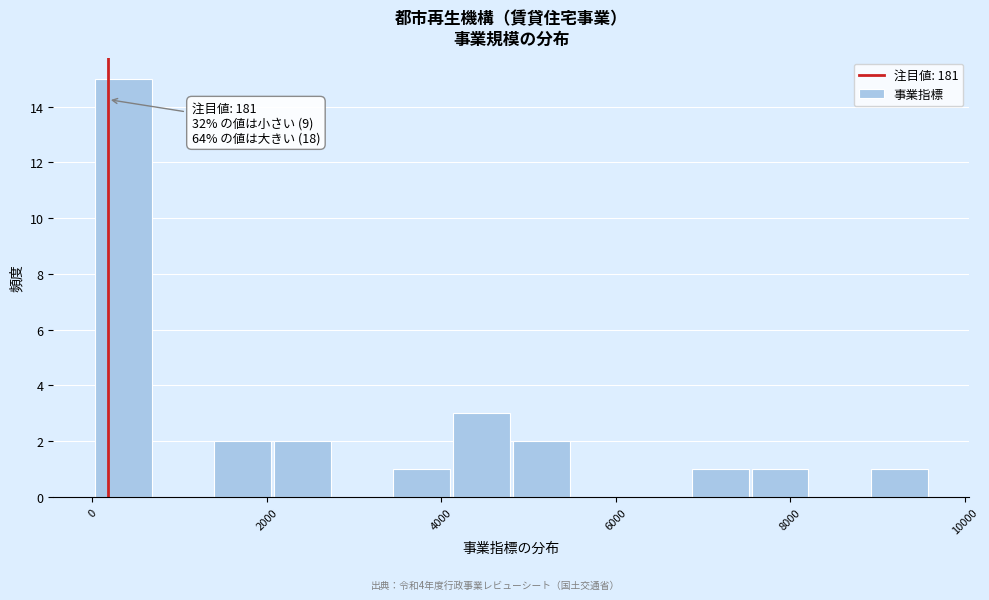

Around what value on the x-axis is the tallest bar? Give the approximate position of its centre, as read against the axis.

400